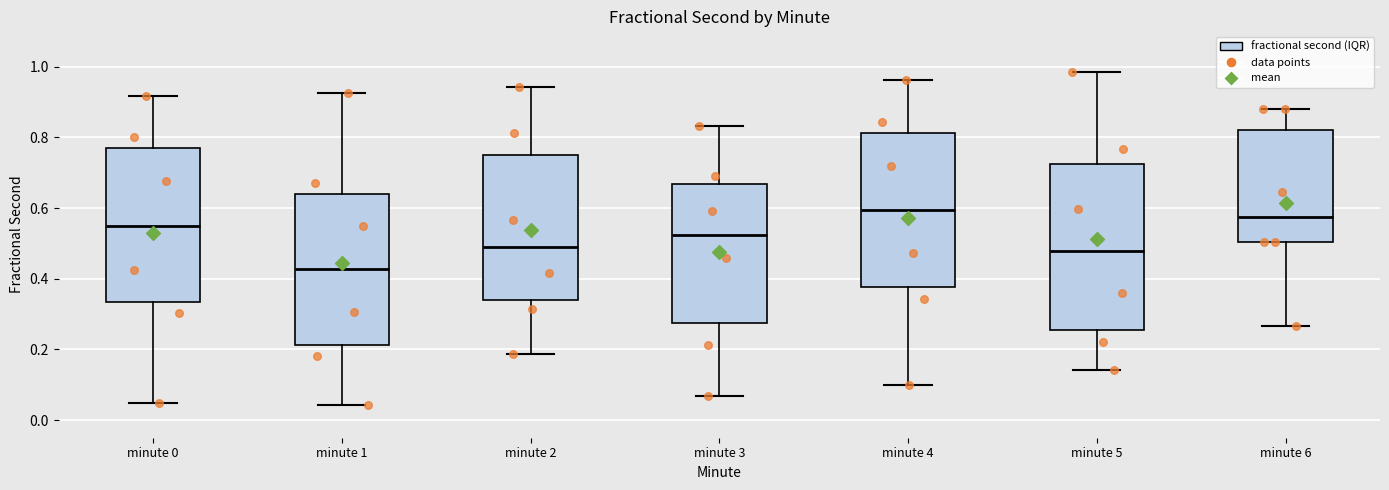

Reading left to right, transcribe this box plot: for each box, give where its median line is, the range the box spans, and where its two whiskers end, as read against the y-axis. The values are not printed on the chart, so give them approximately, as read against the axis.

minute 0: median 0.56, box 0.34 to 0.76, whiskers 0.04 to 0.92
minute 1: median 0.42, box 0.22 to 0.64, whiskers 0.04 to 0.92
minute 2: median 0.50, box 0.34 to 0.74, whiskers 0.18 to 0.94
minute 3: median 0.52, box 0.28 to 0.66, whiskers 0.06 to 0.84
minute 4: median 0.60, box 0.38 to 0.82, whiskers 0.10 to 0.96
minute 5: median 0.48, box 0.26 to 0.72, whiskers 0.14 to 0.98
minute 6: median 0.58, box 0.50 to 0.82, whiskers 0.26 to 0.88